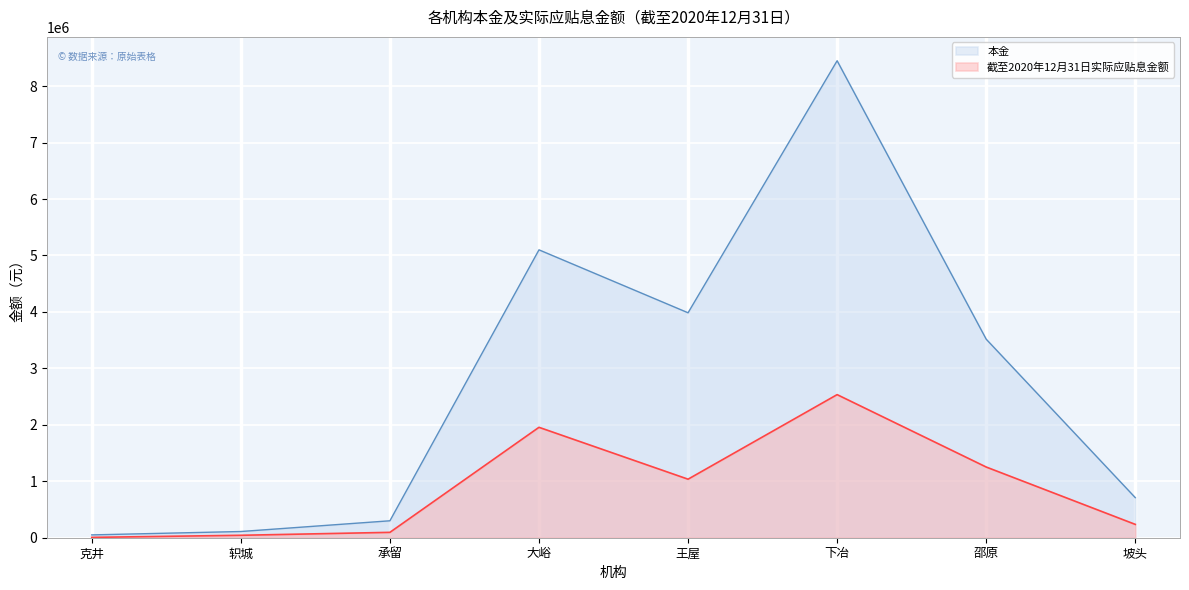

Rank the series by their average value, from highest to lowest.

本金, 截至2020年12月31日实际应贴息金额